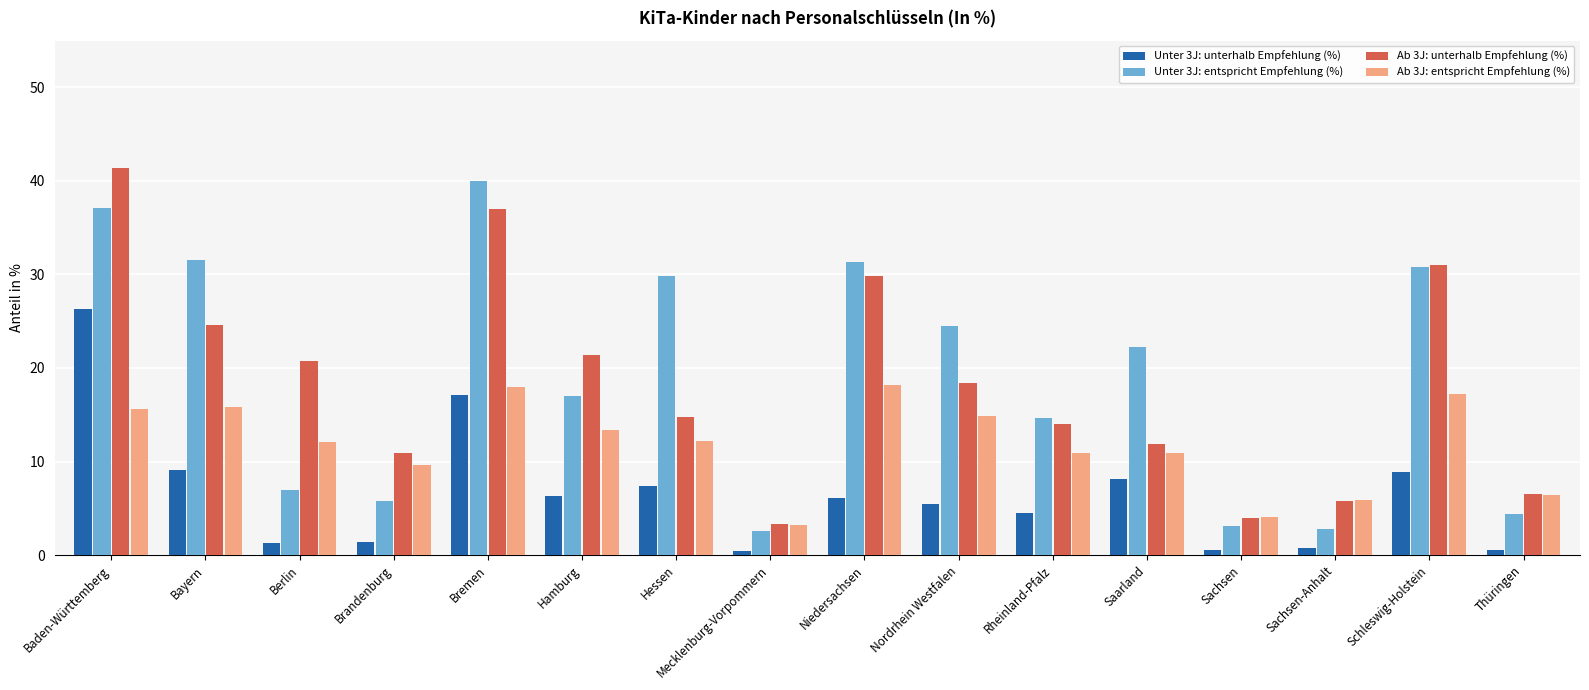

Are the bars grouped side by side (vs. stacked)?

Yes